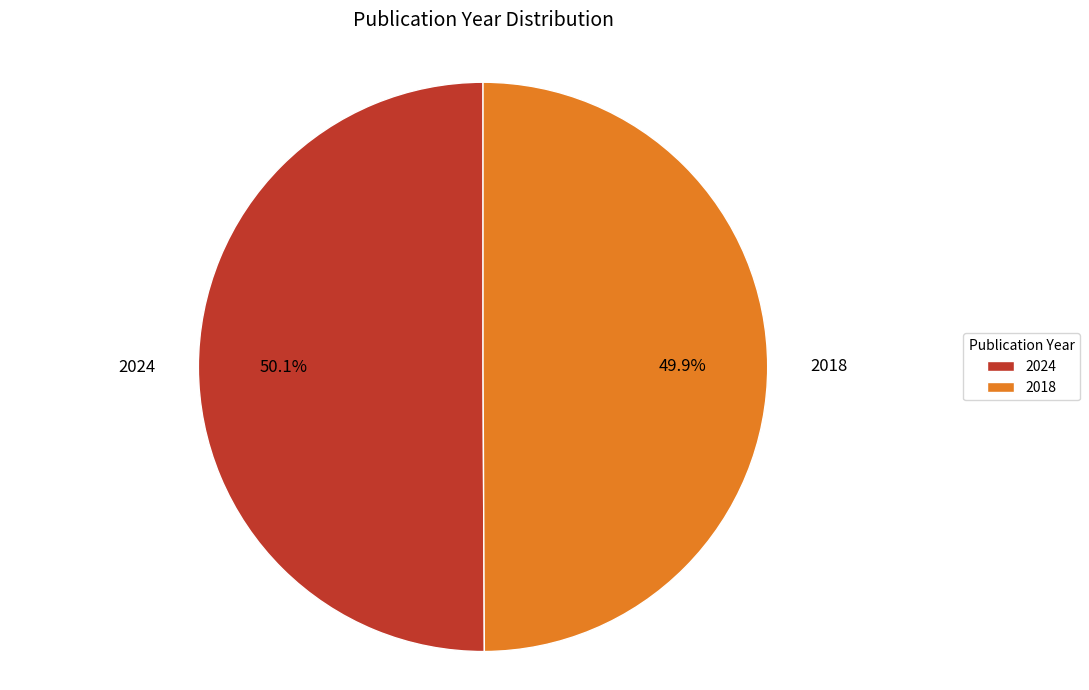

How much of the chart is everything except 2018?

50.1%